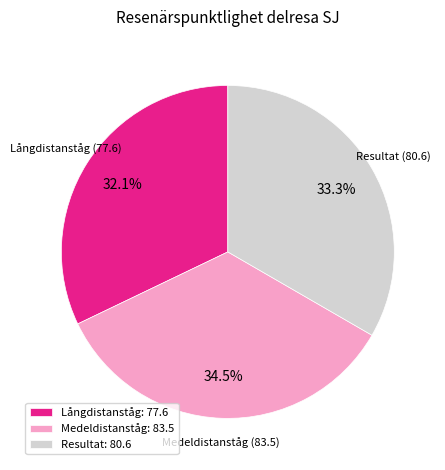

How many segments does this pie chart have?

3